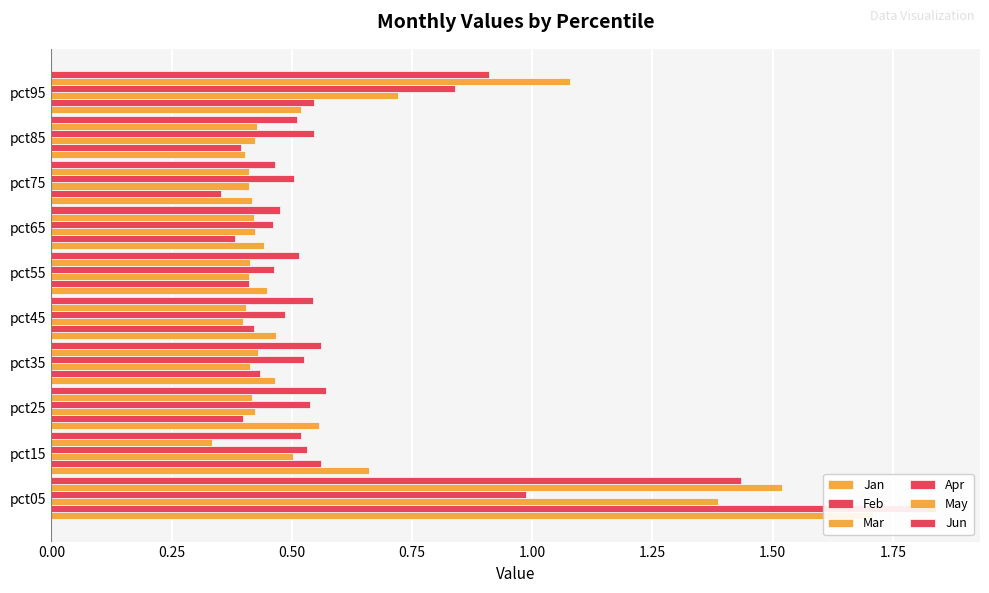

What is the sum of all May values?

5.9